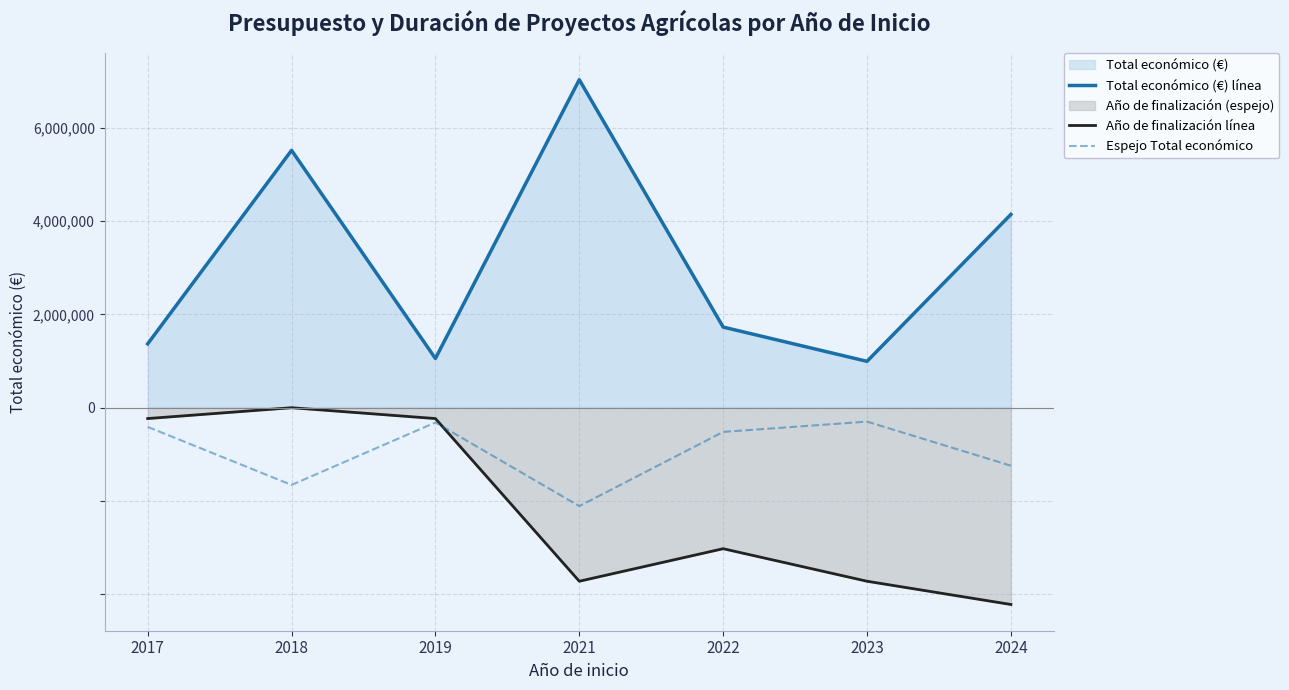

At which category does Espejo Total económico reach its first local valley?

2018